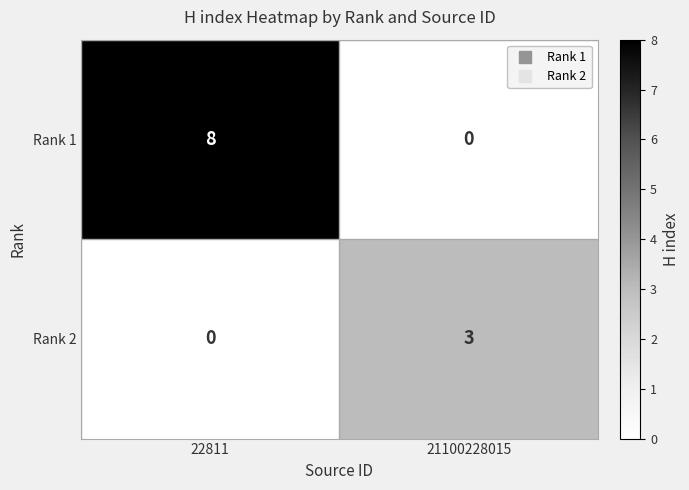

At which label does Rank 1 reach its peak?

22811